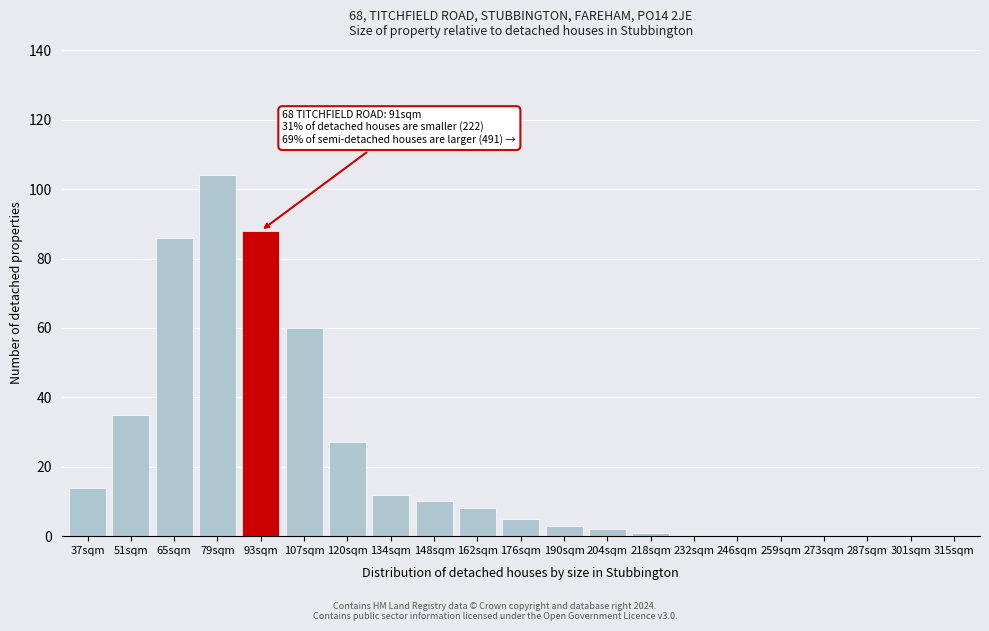

Reading right to left, list all the values displayed in this chart.

315sqm=0	301sqm=0	287sqm=0	273sqm=0	259sqm=0	246sqm=0	232sqm=0	218sqm=1	204sqm=2	190sqm=3	176sqm=5	162sqm=8	148sqm=10	134sqm=12	120sqm=27	107sqm=60	93sqm=88	79sqm=104	65sqm=86	51sqm=35	37sqm=14